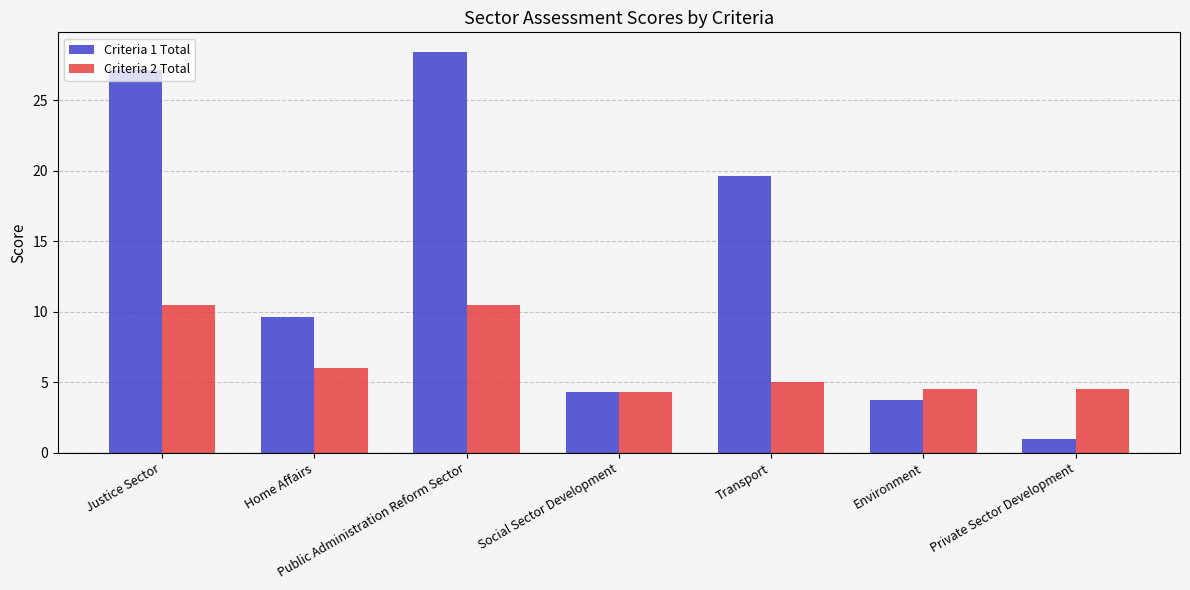

What is the difference between the second highest and minimum values in the Criteria 1 Total series?

26.2